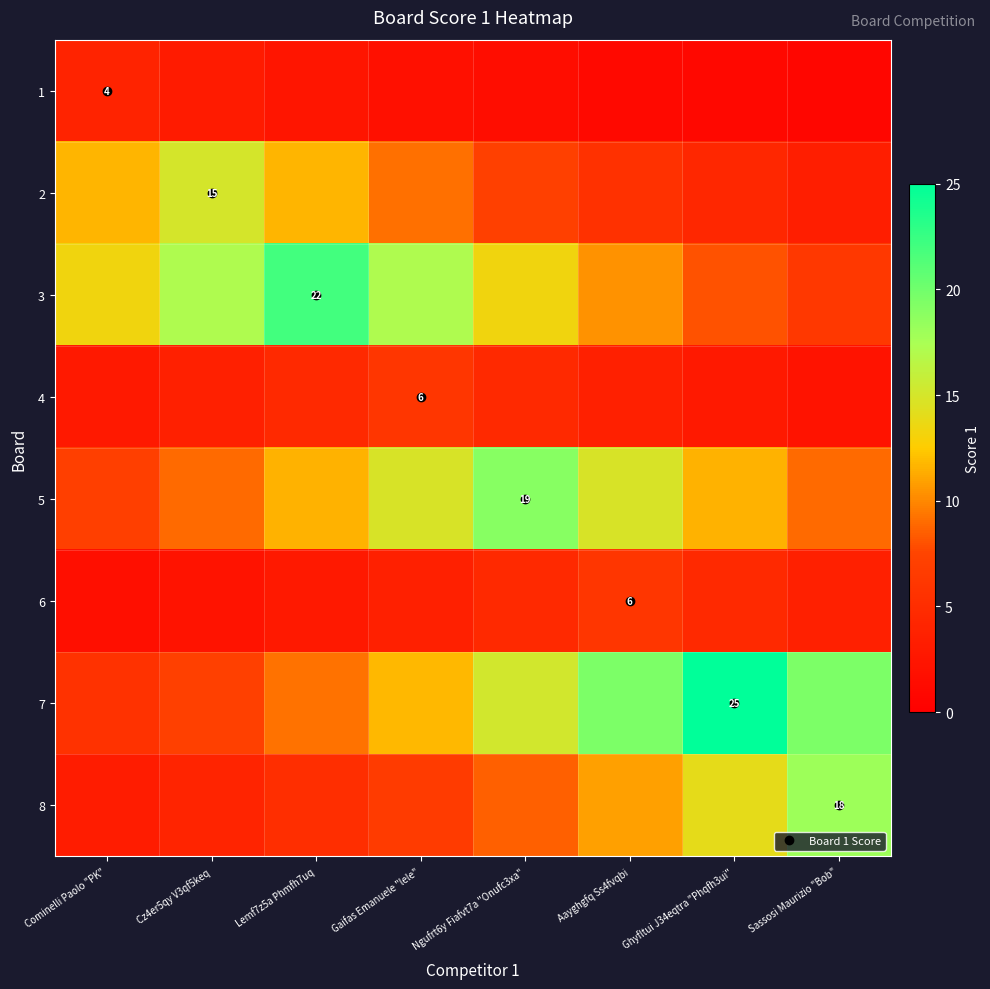

The value of 2 at Cz4er5qy V3qf5keq is 15.0. True or false?

True